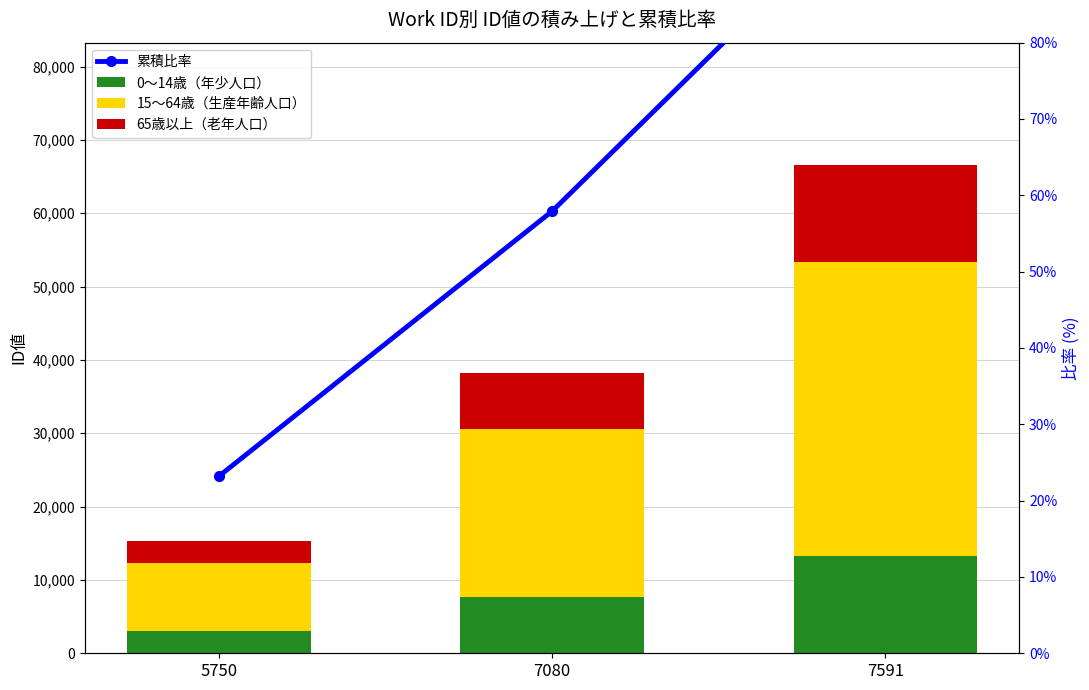

The 65歳以上（老年人口） series shows 12236.1 at 7080. True or false?

False